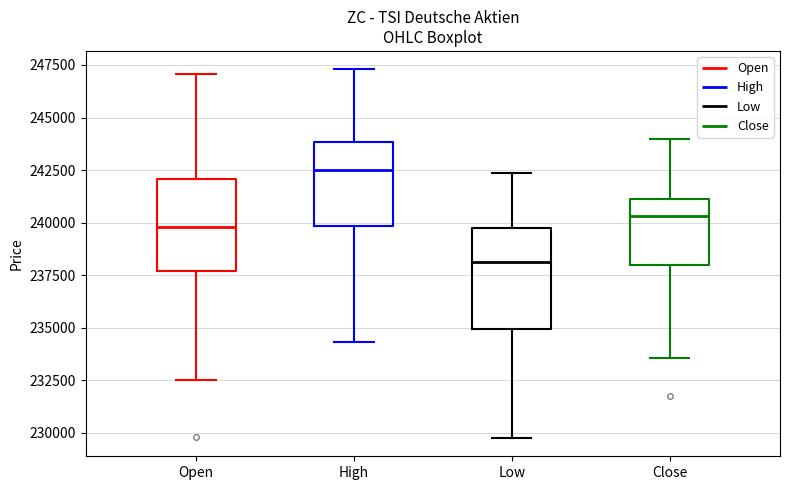

Reading left to right, read every box against the y-axis: the position of its median line, the range the box covers, and the ends of its whiskers. The values are not printed on the chart, so give them approximately, as read against the axis.

Open: median 240000, box 237500 to 242000, whiskers 232500 to 247000
High: median 242500, box 240000 to 244000, whiskers 234500 to 247500
Low: median 238000, box 235000 to 239500, whiskers 230000 to 242500
Close: median 240500, box 238000 to 241000, whiskers 233500 to 244000